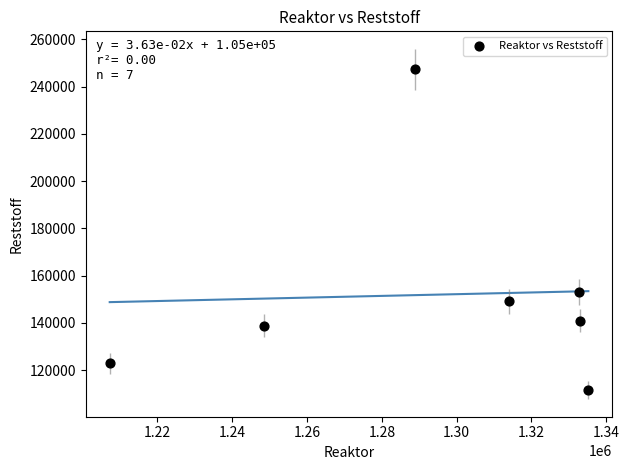

What Y value in the scatter plot is closest to 179482?

153055